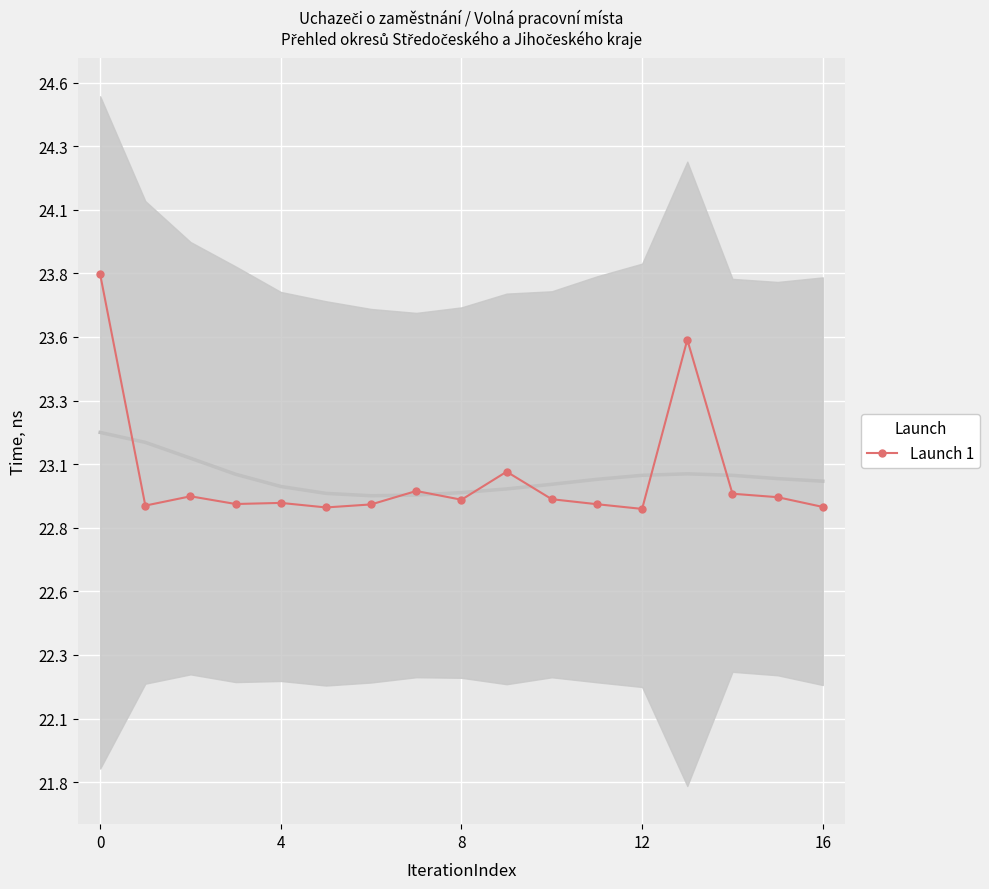

What is the ratio of the value at 13 to the value at 4?

1.0